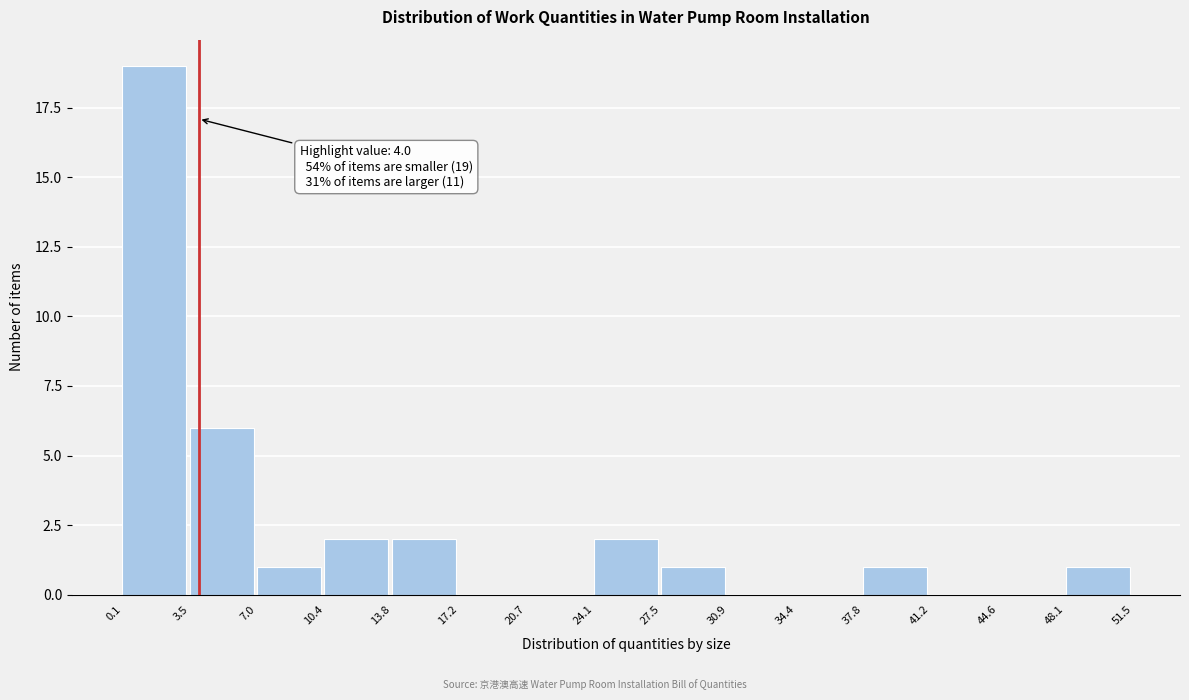

Over which range of the x-axis is the bar tallest?

0.1 to 3.5